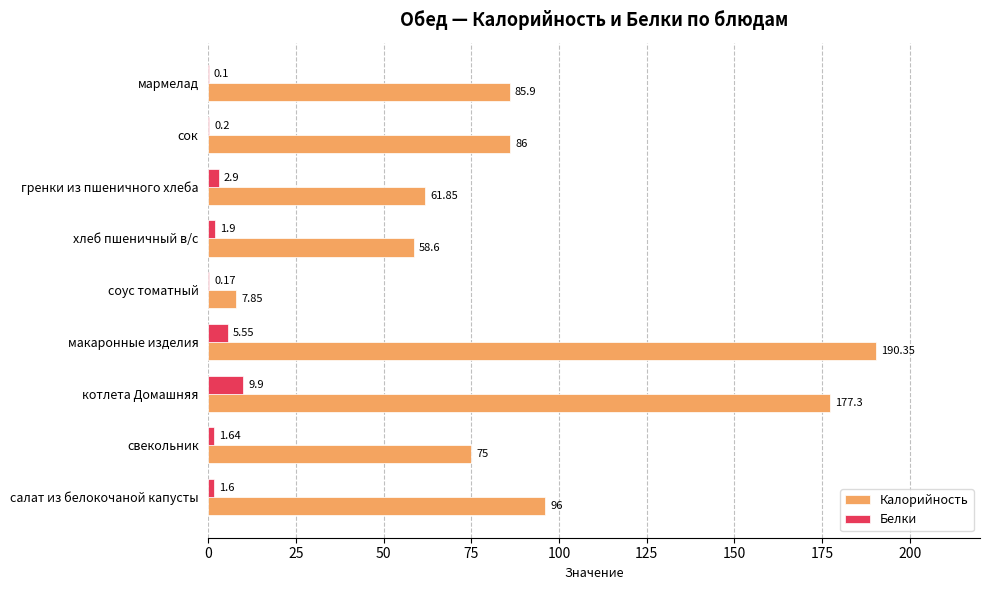

Where is Белки nearest to the value 5?

макаронные изделия